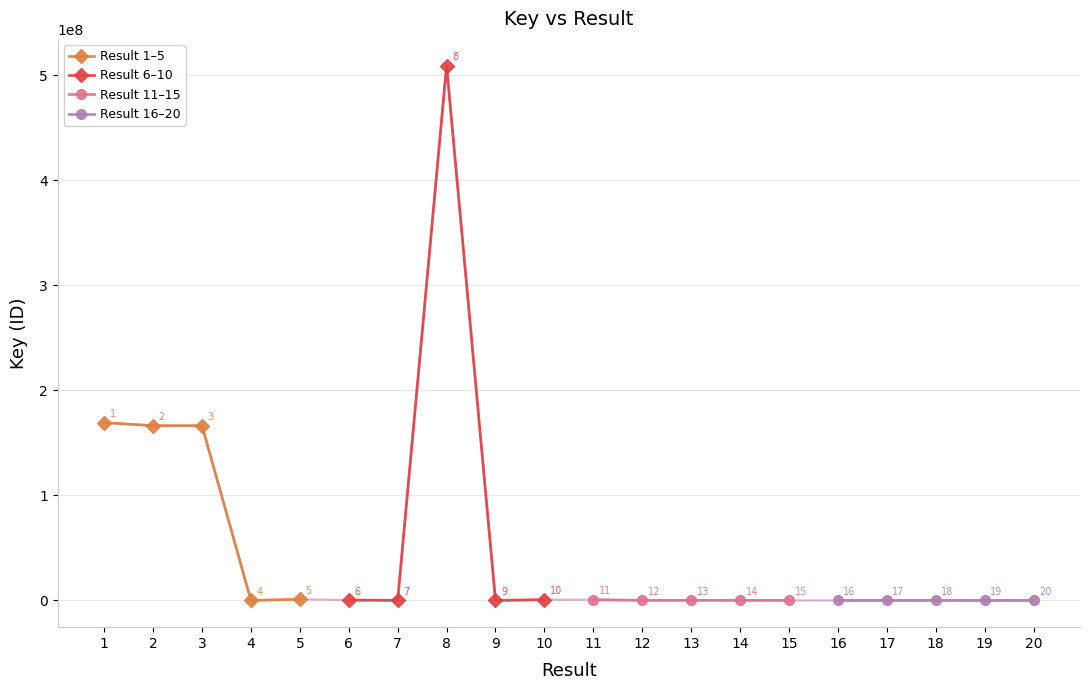

Which has a higher value, 4 or 1?

1